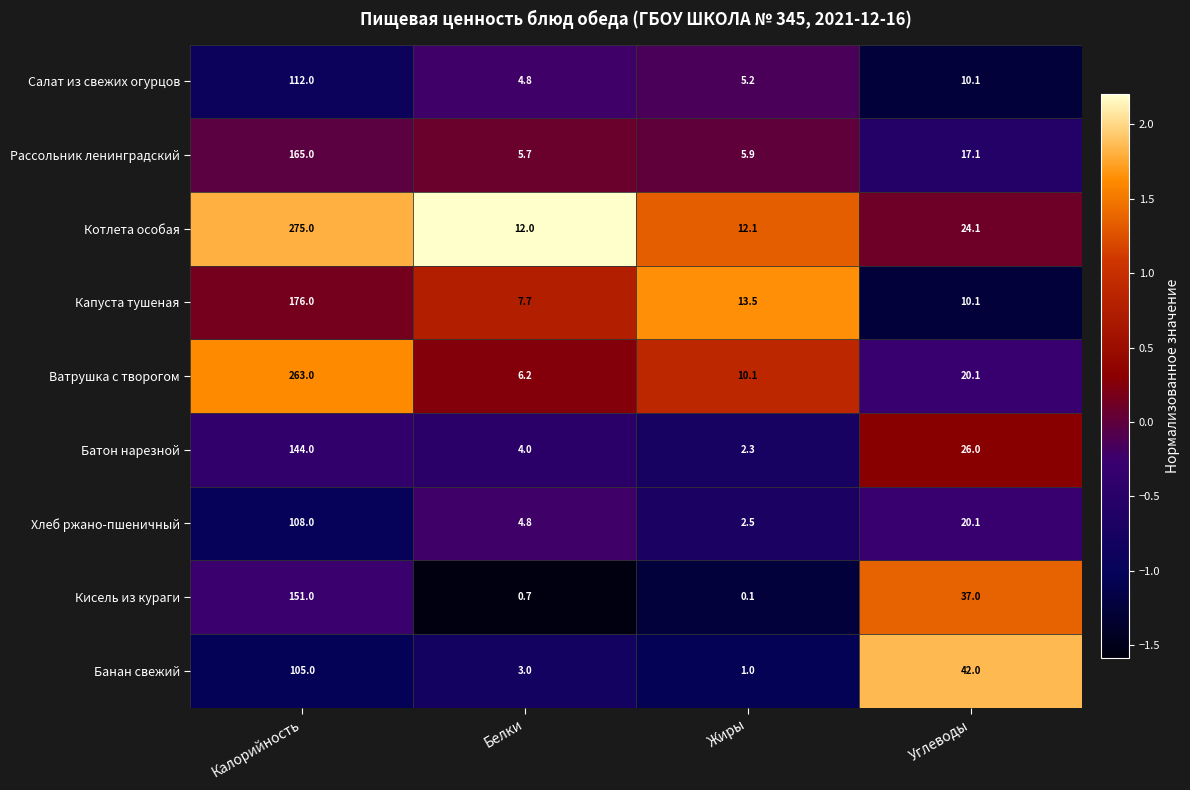

At which label does Котлета особая reach its peak?

Калорийность